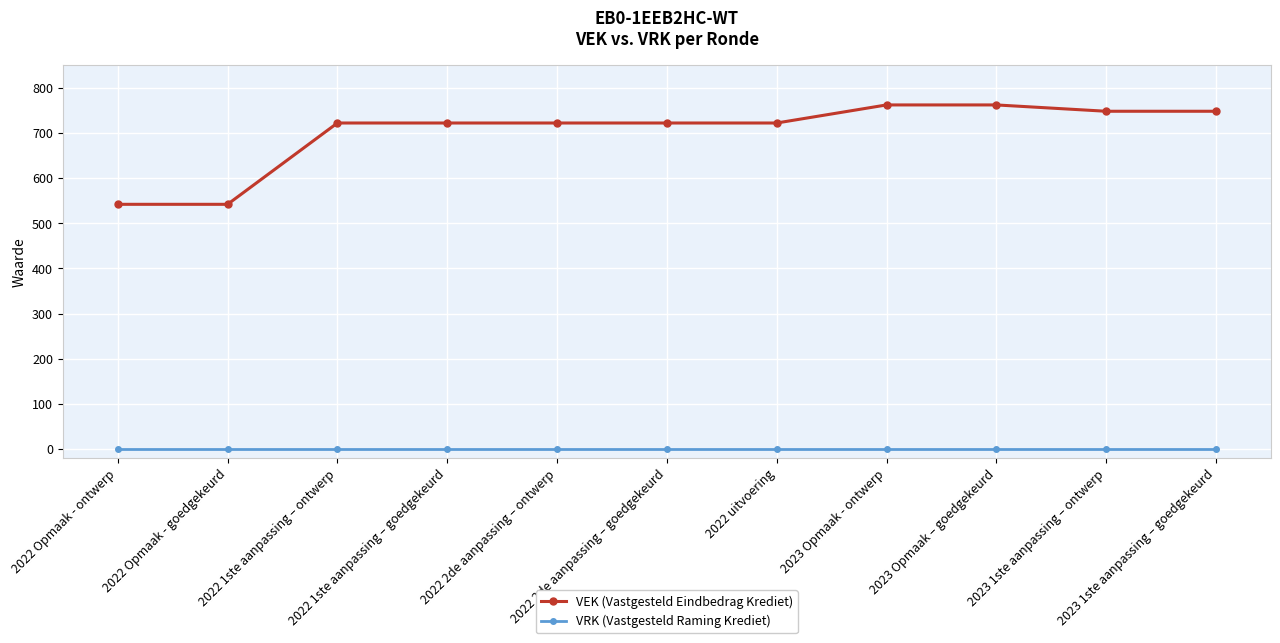

Reading left to right, what are all the values shown in this chart?

VEK (Vastgesteld Eindbedrag Krediet): 2022 Opmaak - ontwerp=542	2022 Opmaak - goedgekeurd=542	2022 1ste aanpassing – ontwerp=722	2022 1ste aanpassing – goedgekeurd=722	2022 2de aanpassing – ontwerp=722	2022 2de aanpassing – goedgekeurd=722	2022 uitvoering=722	2023 Opmaak - ontwerp=762	2023 Opmaak – goedgekeurd=762	2023 1ste aanpassing – ontwerp=748	2023 1ste aanpassing – goedgekeurd=748
VRK (Vastgesteld Raming Krediet): 2022 Opmaak - ontwerp=0	2022 Opmaak - goedgekeurd=0	2022 1ste aanpassing – ontwerp=0	2022 1ste aanpassing – goedgekeurd=0	2022 2de aanpassing – ontwerp=0	2022 2de aanpassing – goedgekeurd=0	2022 uitvoering=0	2023 Opmaak - ontwerp=0	2023 Opmaak – goedgekeurd=0	2023 1ste aanpassing – ontwerp=0	2023 1ste aanpassing – goedgekeurd=0